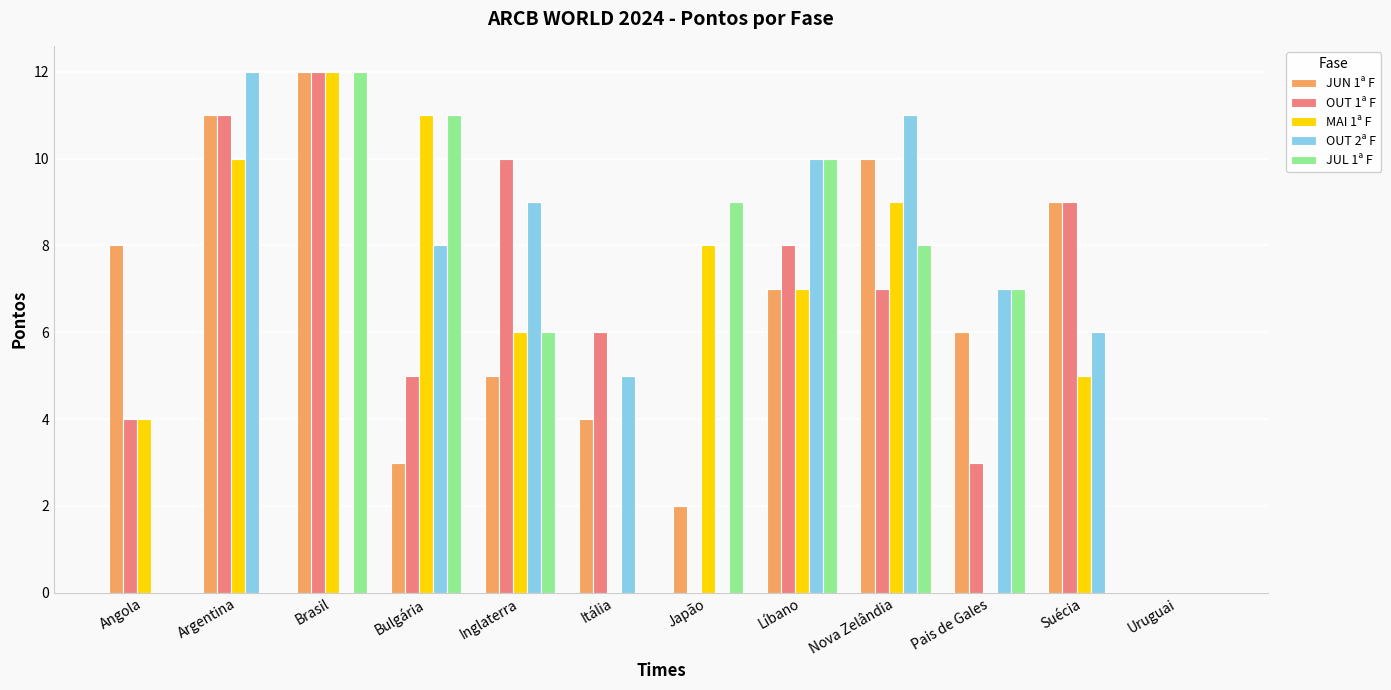

What is the sum of all JUL 1ª F values?

63